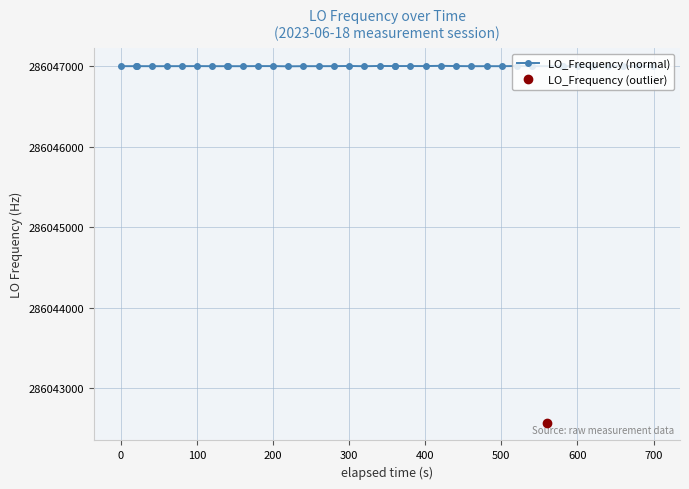

Reading left to right, extract all data points from this chart.

286047000.0	286047000.2	286047000.2	286046999.8	286047000.0	286047000.3	286047000.8	286047000.0	286046999.8	286046999.8	286046999.8	286047001.0	286047001.0	286046998.2	286047000.0	286047000.0	286047000.5	286047002.4	286046999.7	286047002.5	286047001.5	286047001.5	286047001.5	286047001.3	286047004.3	286047001.5	286046999.8	286047000.0	286046999.8	286047002.2	286047000.1	286042571.0	286047000.0	286047000.0	286047000.2	286047000.2	286047000.3	286047000.2	286047000.6	286047001.0